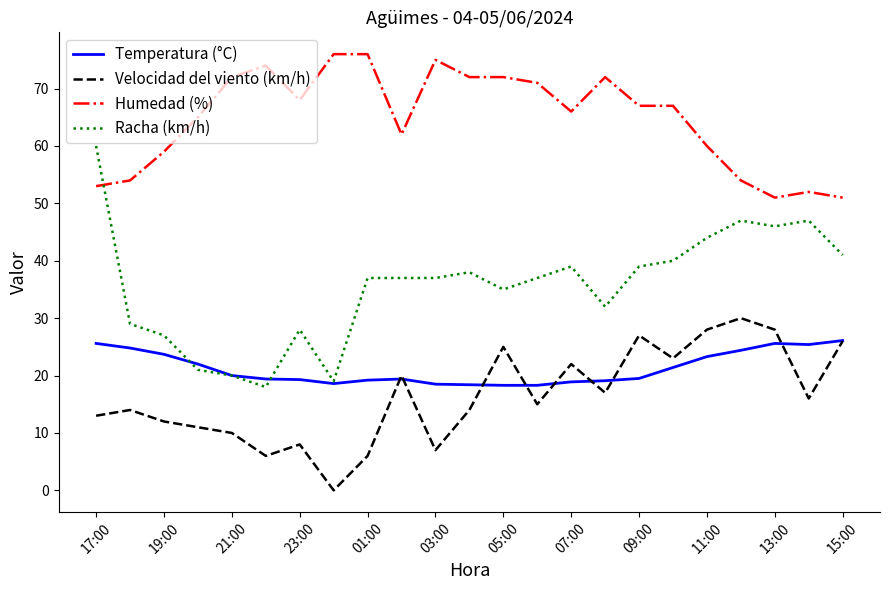

What is the lowest value of the Humedad (%) series?

51.0